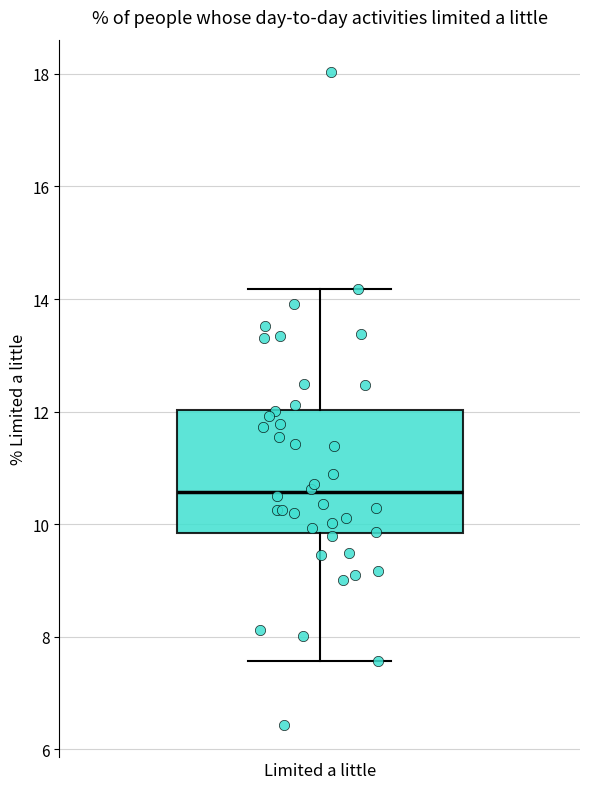

Where does the median line of the box for Limited a little sit on the y-axis? The values are not printed on the chart, so give them approximately, as read against the axis.

10.6